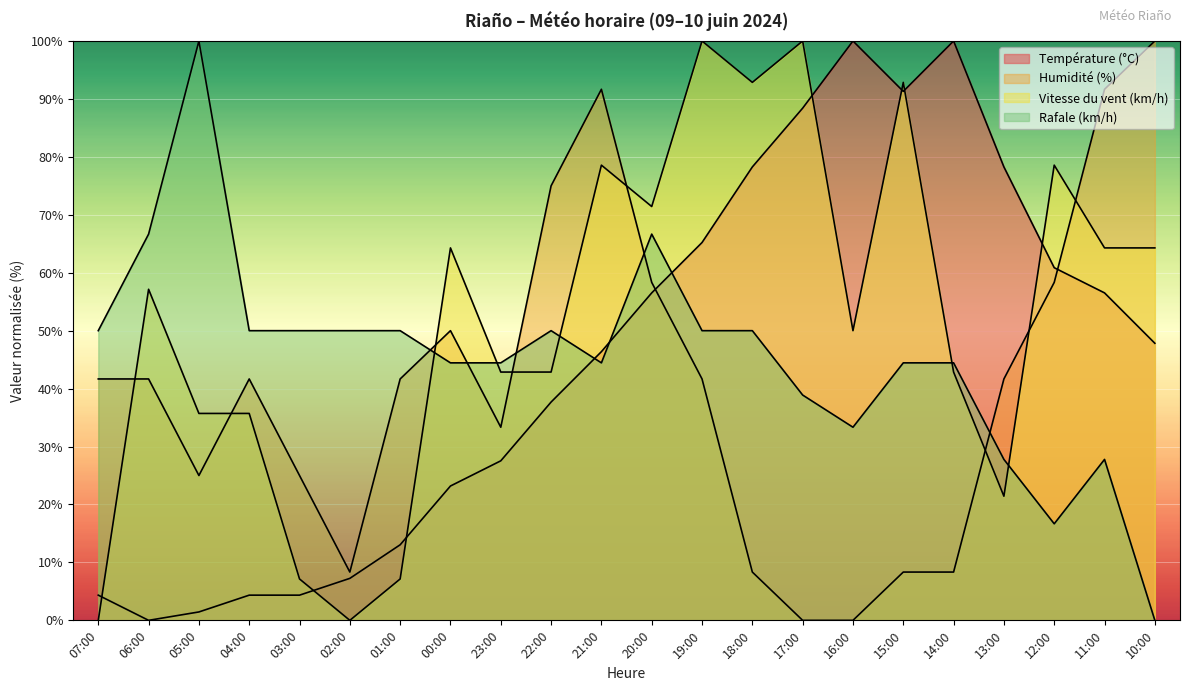

True or false: Rafale (km/h) has a value of 50.0 at 18:00.

True